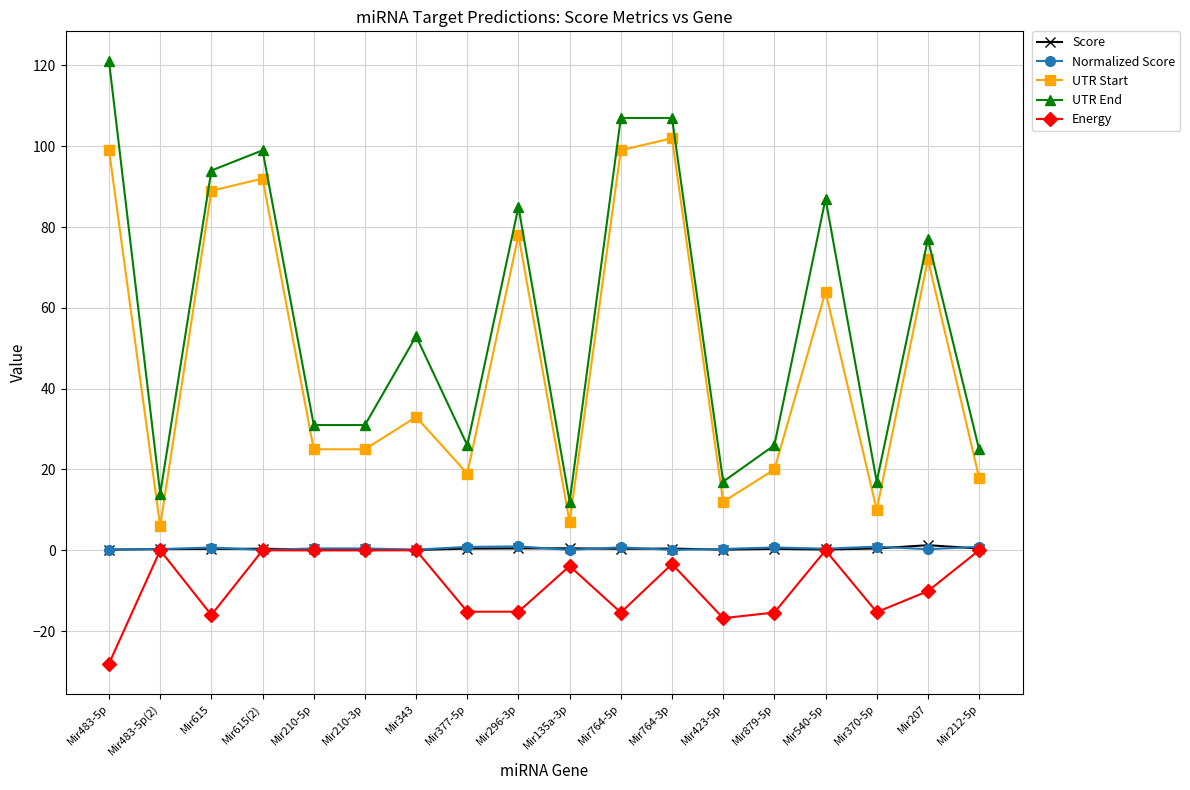

What is the difference between the Score values at Mir423-5p and Mir879-5p?

0.2